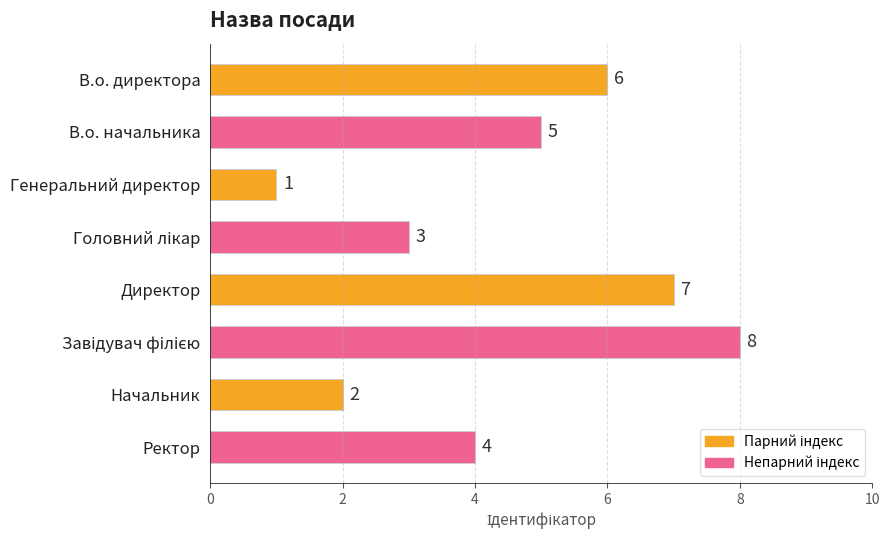

What position from the top is Ректор?

8